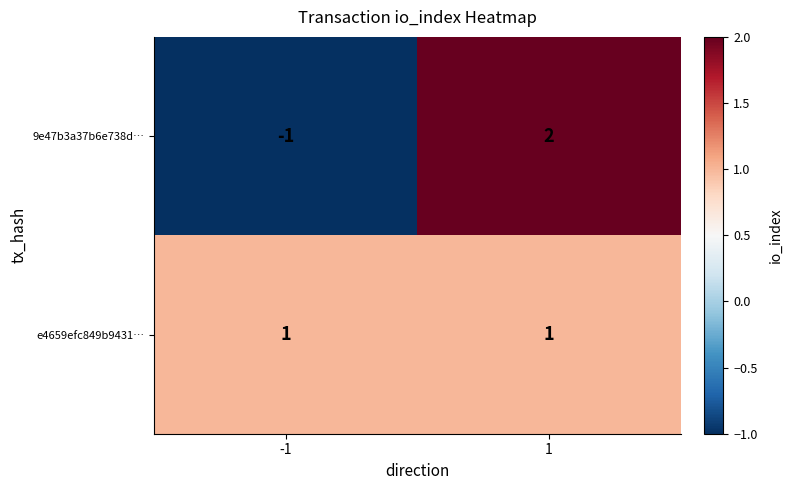

What is the difference between the highest and lowest values at 1?

1